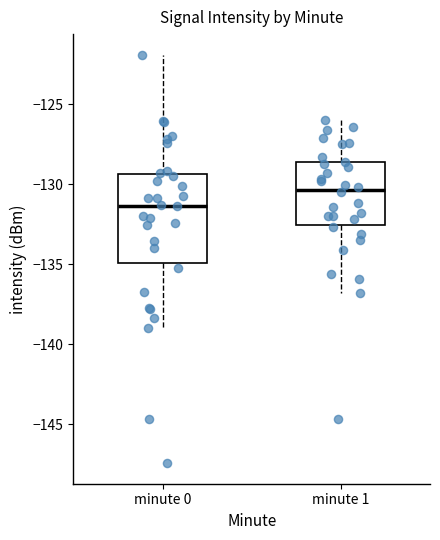

Where does the upper whisker of the box for minute 1 end on the y-axis? The values are not printed on the chart, so give them approximately, as read against the axis.

-126.0